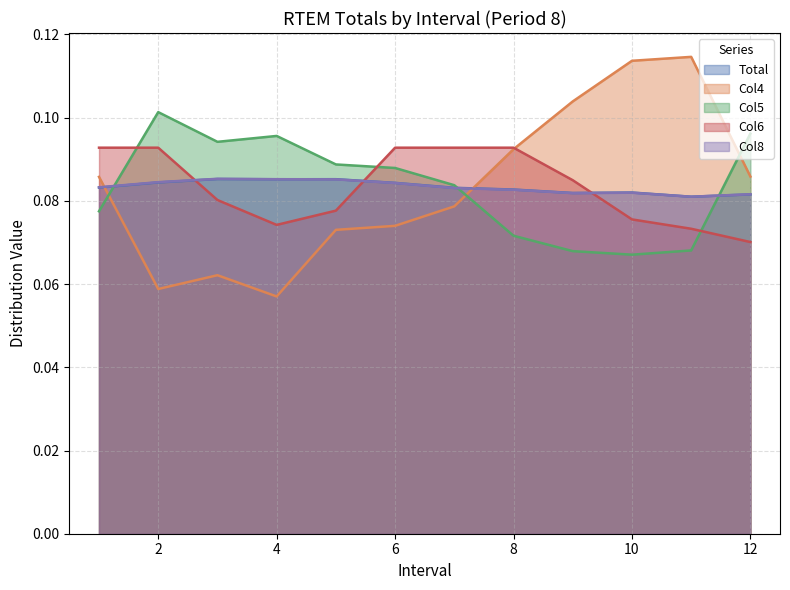

What is the value of the Col4 point at the 12th from the left?

0.1